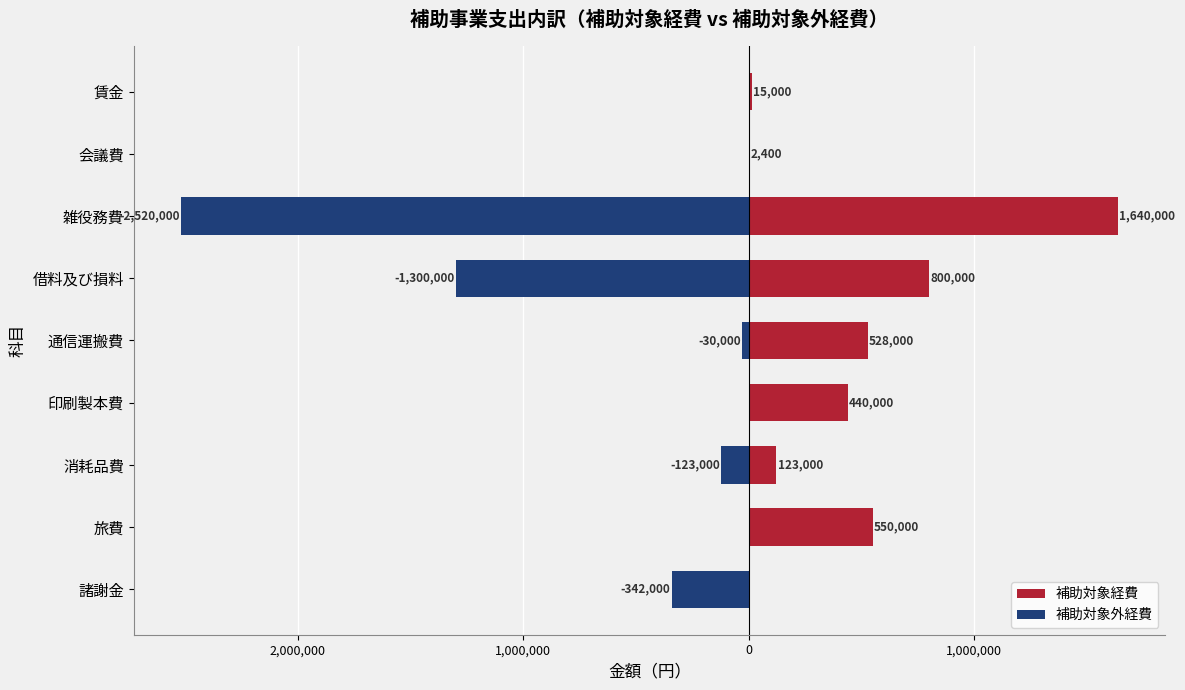

Which series has the widest spread of values?

補助対象外経費